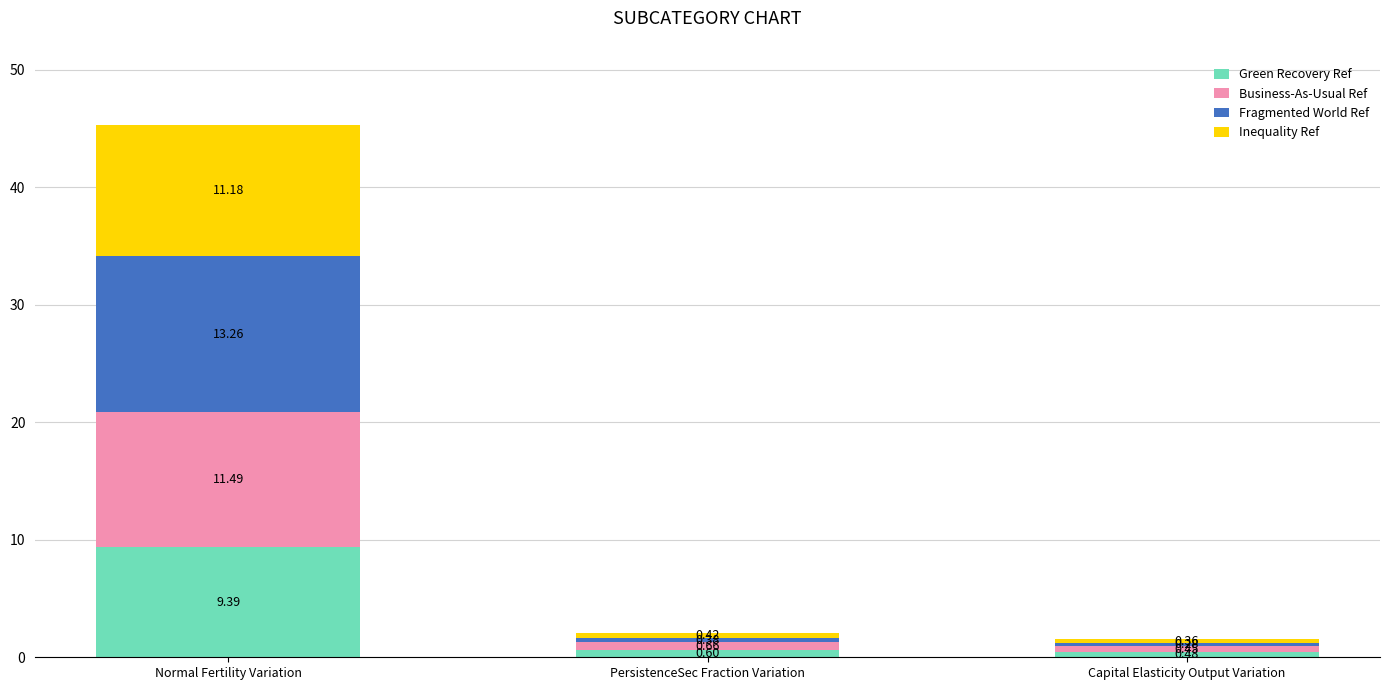

Where is Green Recovery Ref nearest to the value 4?

PersistenceSec Fraction Variation